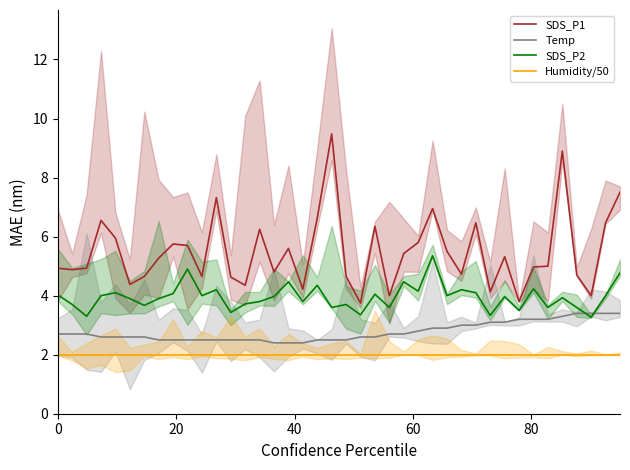

Does the chart display data point markers on the line(s)?

No